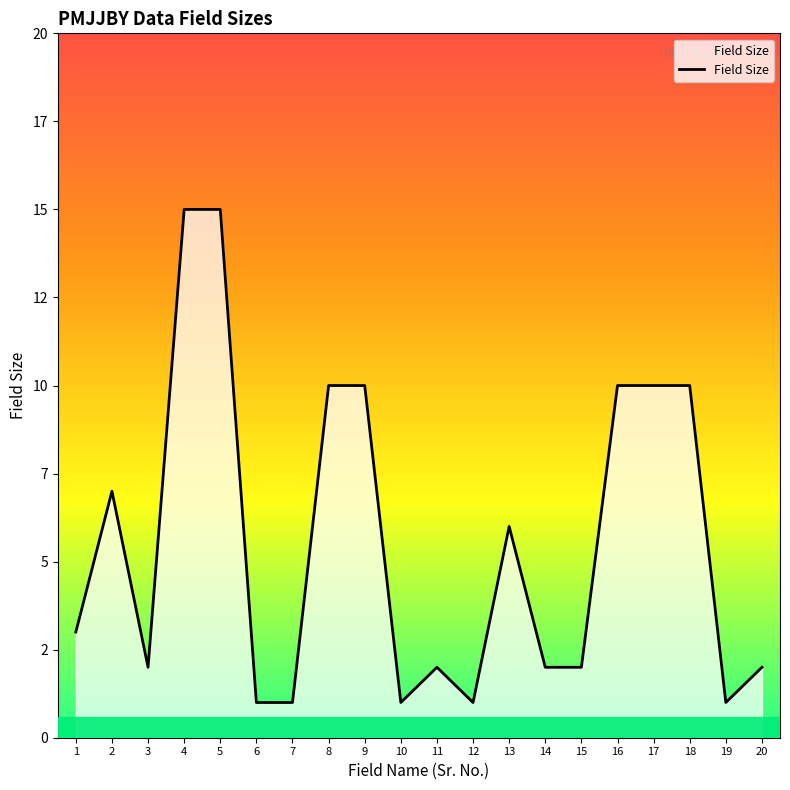

Does the chart have visible grid lines?

No